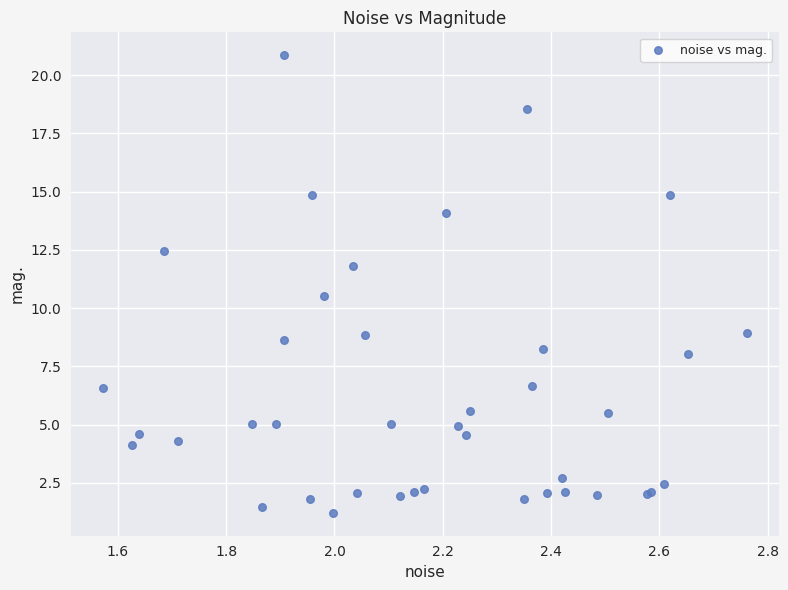

What Y value in the scatter plot is closest to 11?

10.5